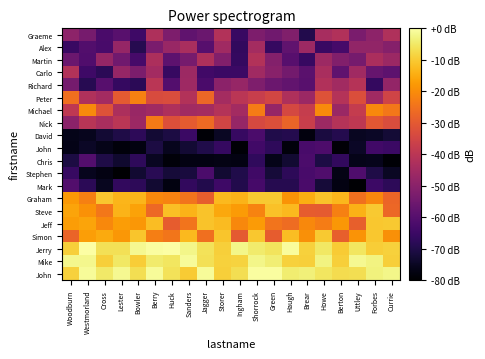

How many categories are shown in the chart?

20